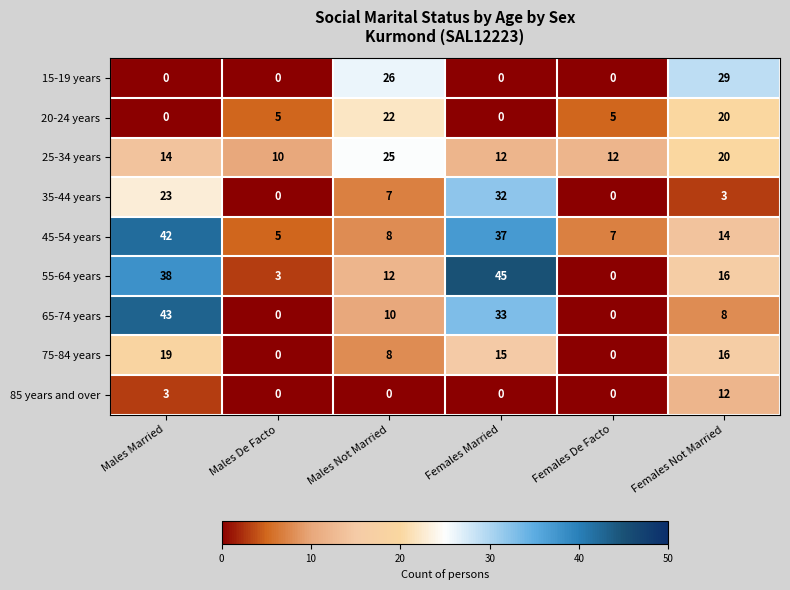

What is the difference between the second highest and minimum values in the 20-24 years series?

20